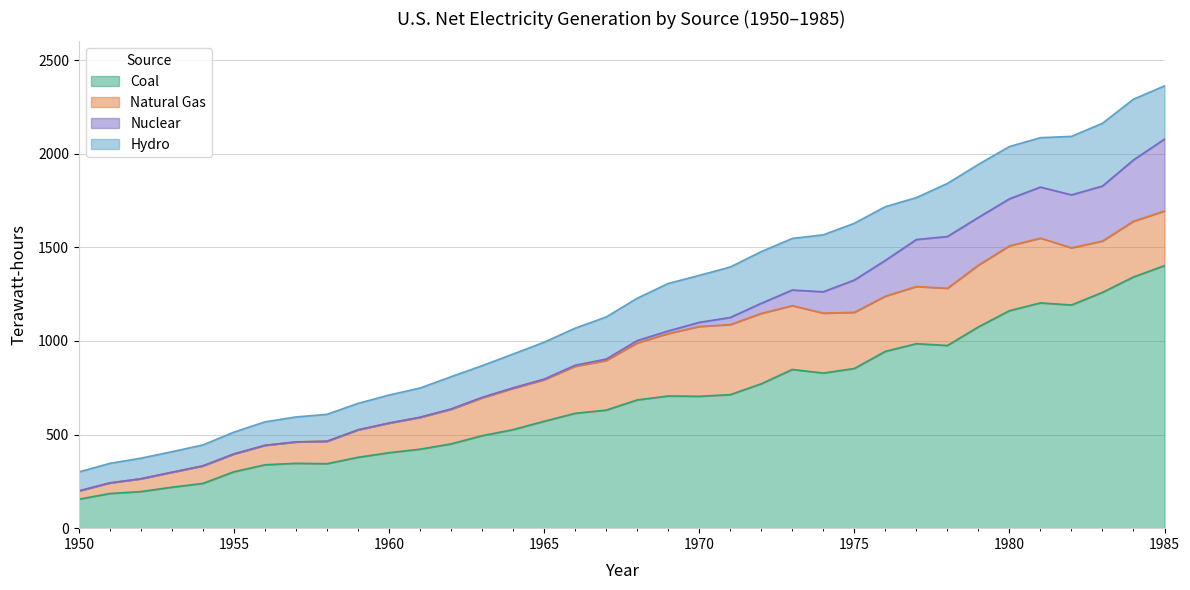

What is the difference between the Nuclear values at 1978 and 1979?

21.2